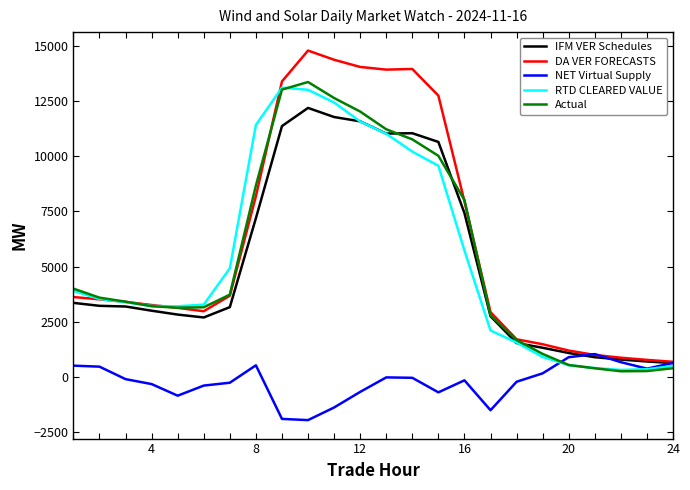

What is the highest value of the DA VER FORECASTS series?

14782.5